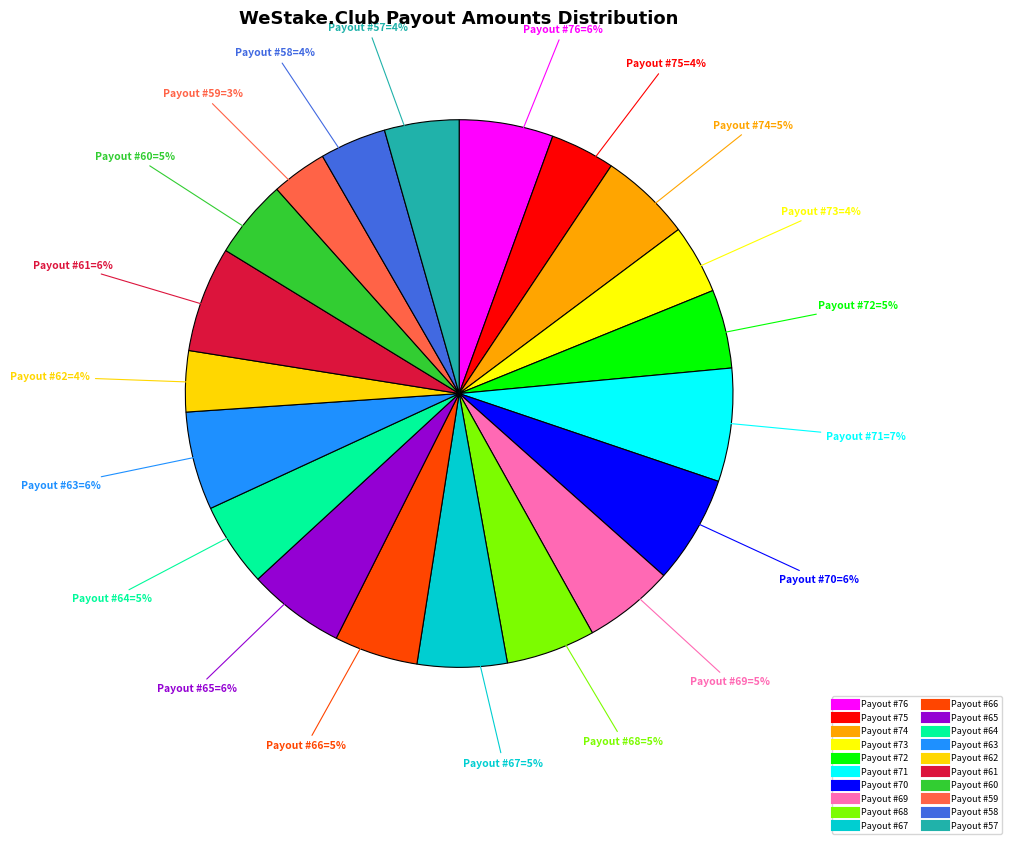

Count the number of slices in the pie.

20